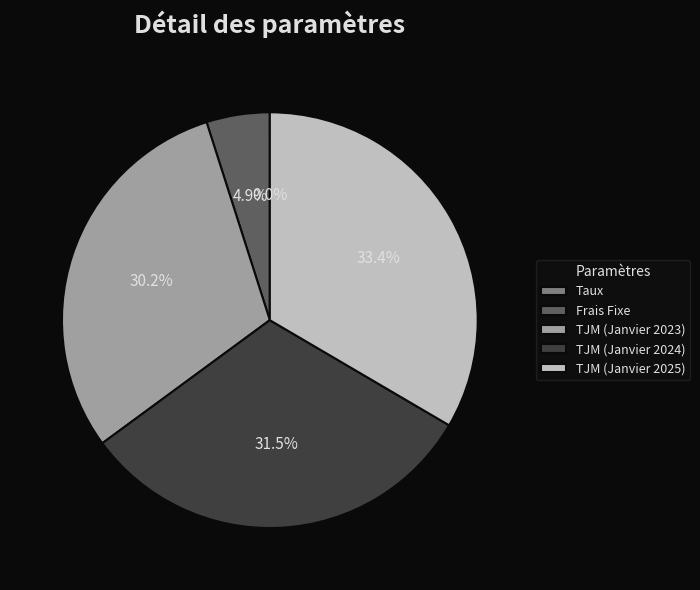

To the nearest percent, what is the difference between the largest and smallest slice percentages?

33%